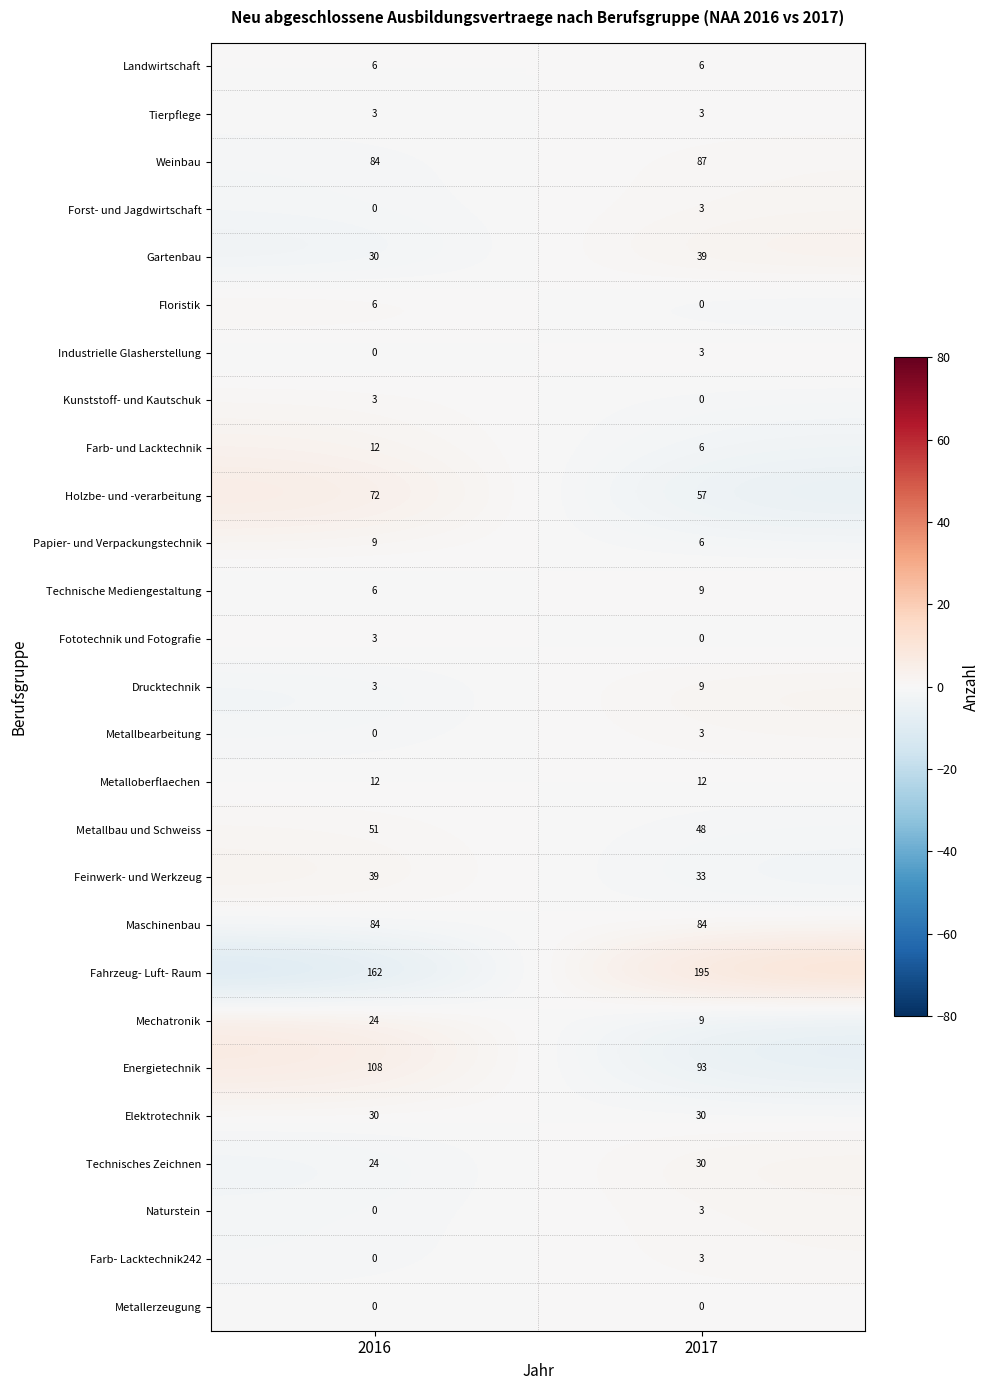

What is the maximum value shown in the chart?

195